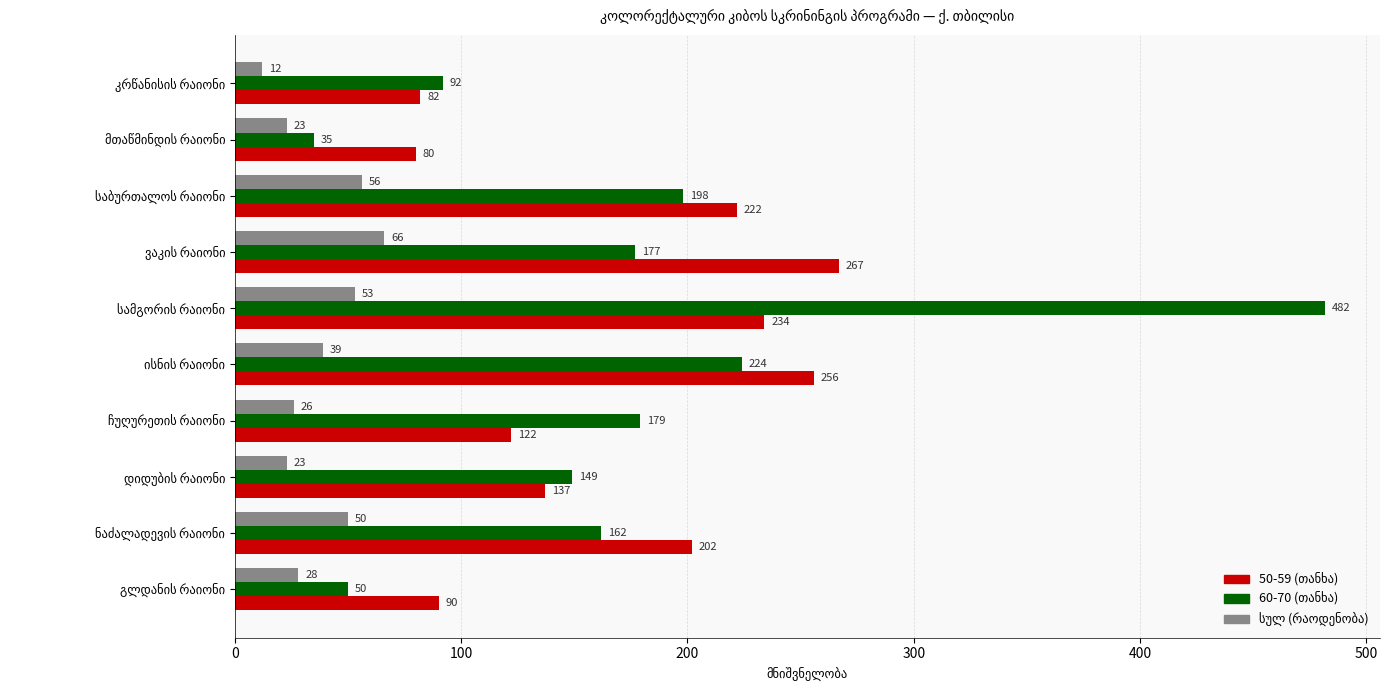

At how many categories does at least one series exceed 167?

6